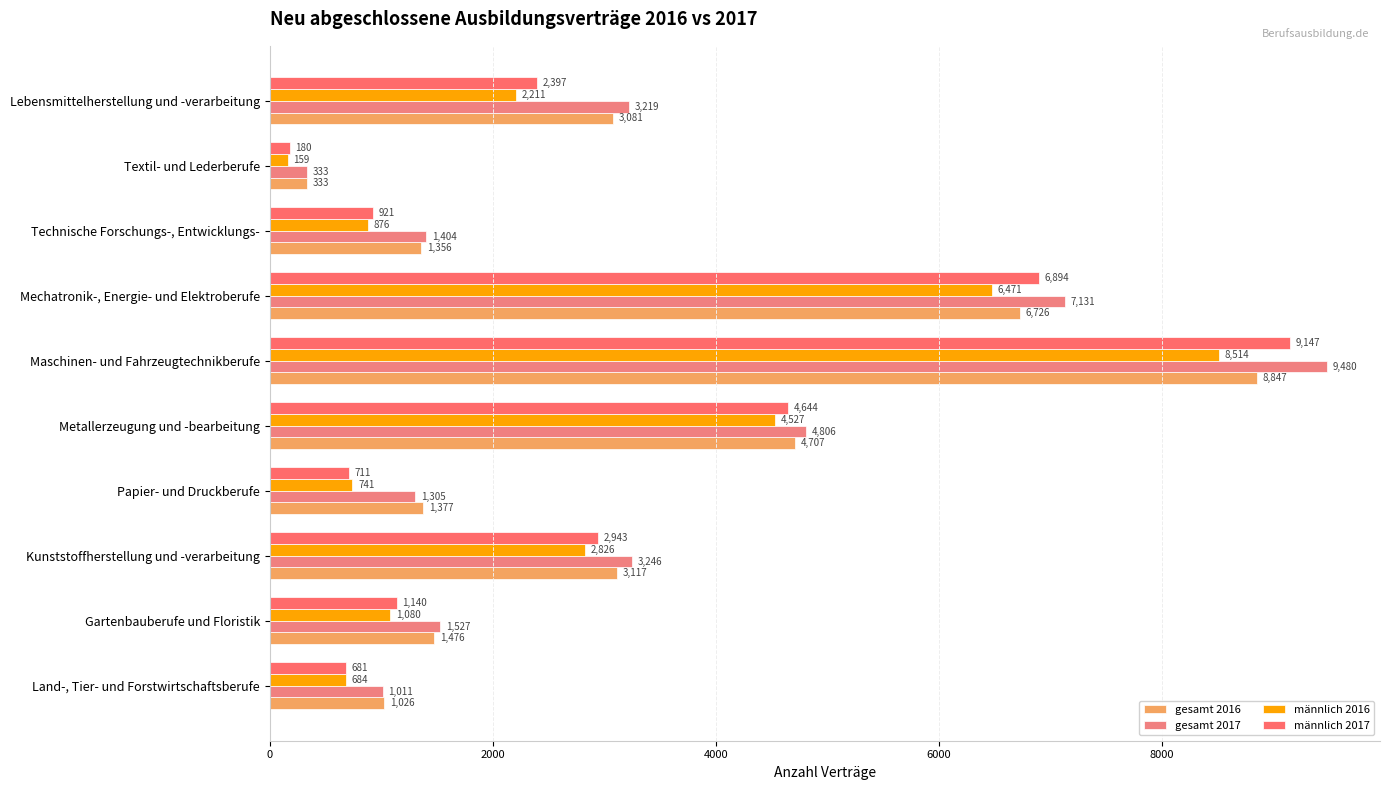

At how many categories does at least one series exceed 2710?

5